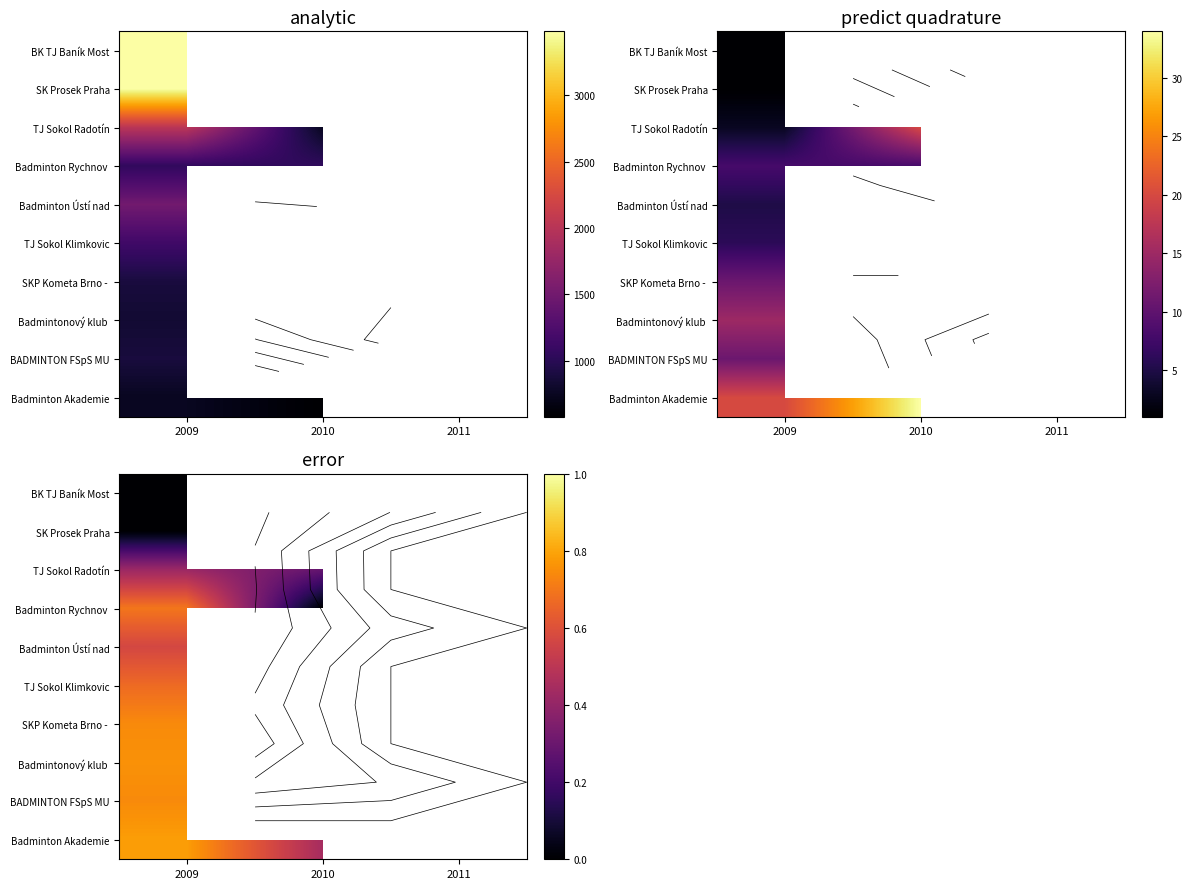

How many categories are shown in the chart?

3